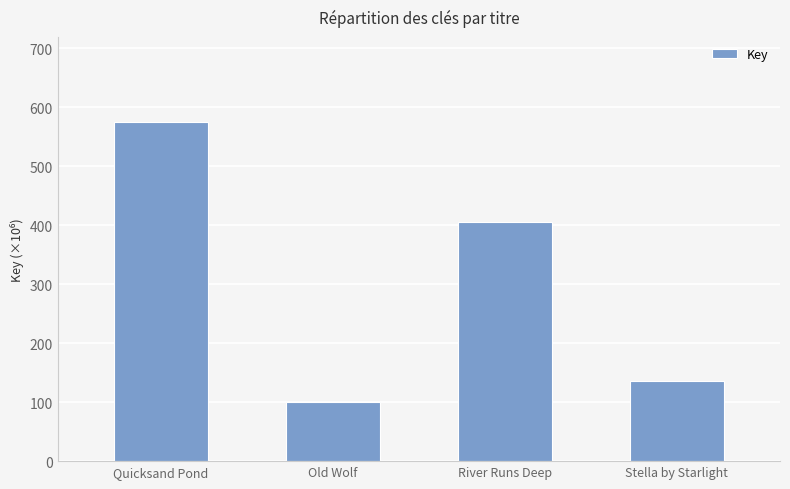

List the labels in order of value, largest first.

Quicksand Pond, River Runs Deep, Stella by Starlight, Old Wolf